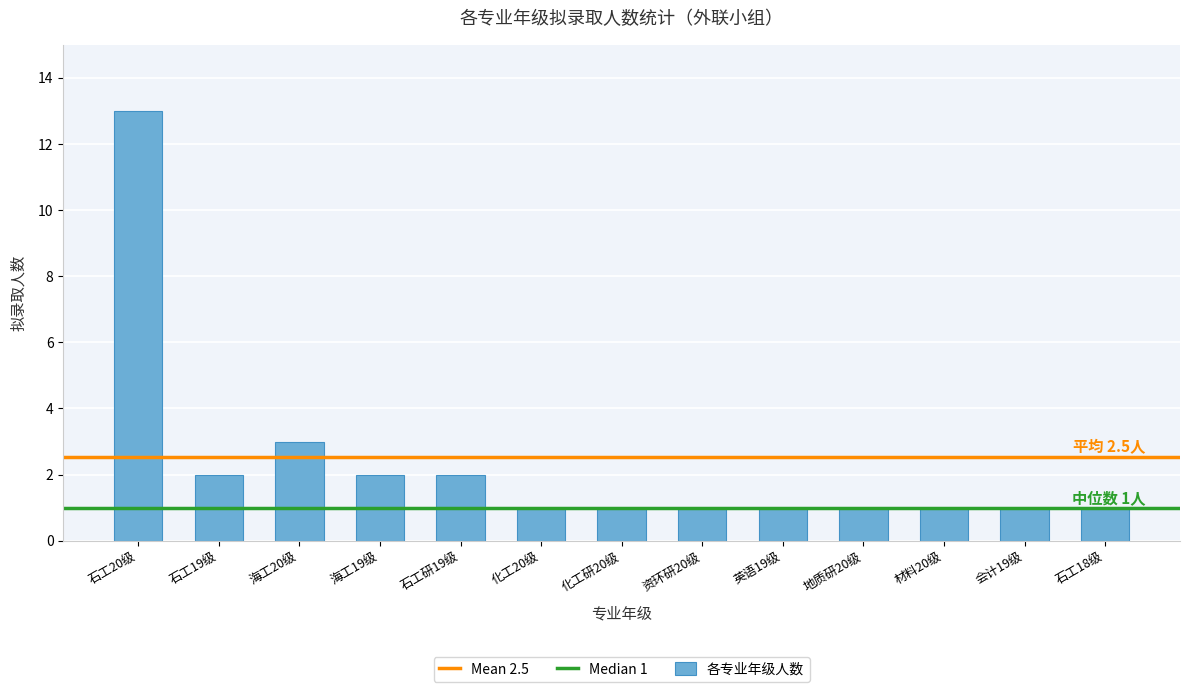

Approximately how many times larger is the value at 石工18级 compared to 材料20级?

1.0